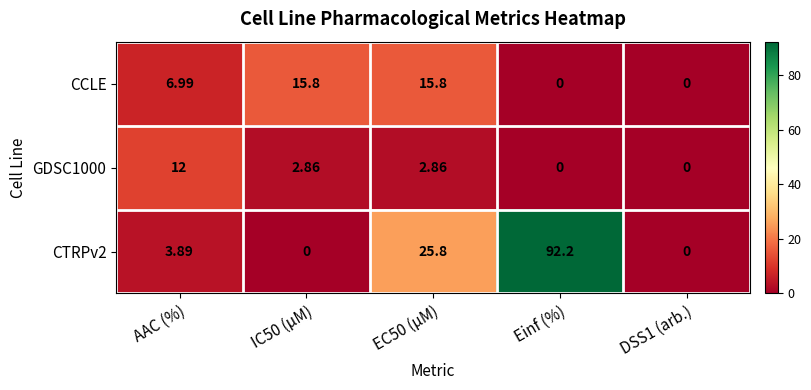

Where does the GDSC1000 series first go above 2?

AAC (%)